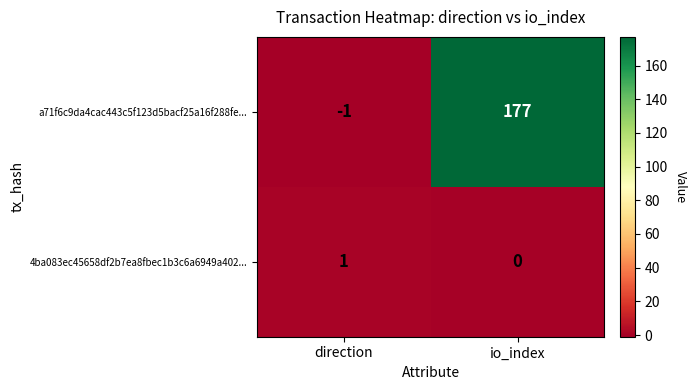

Between direction and io_index, which series saw the biggest shift?

a71f6c9da4cac443c5f123d5bacf25a16f288fe...